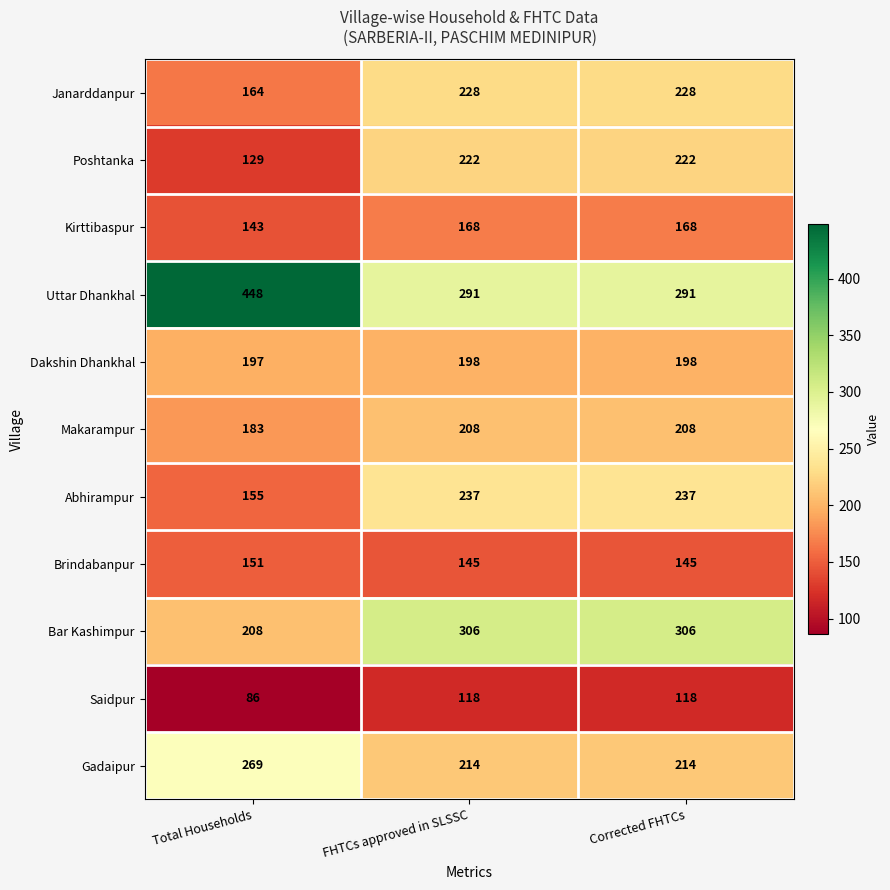

The Bar Kashimpur series shows 208 at Total Households. True or false?

True